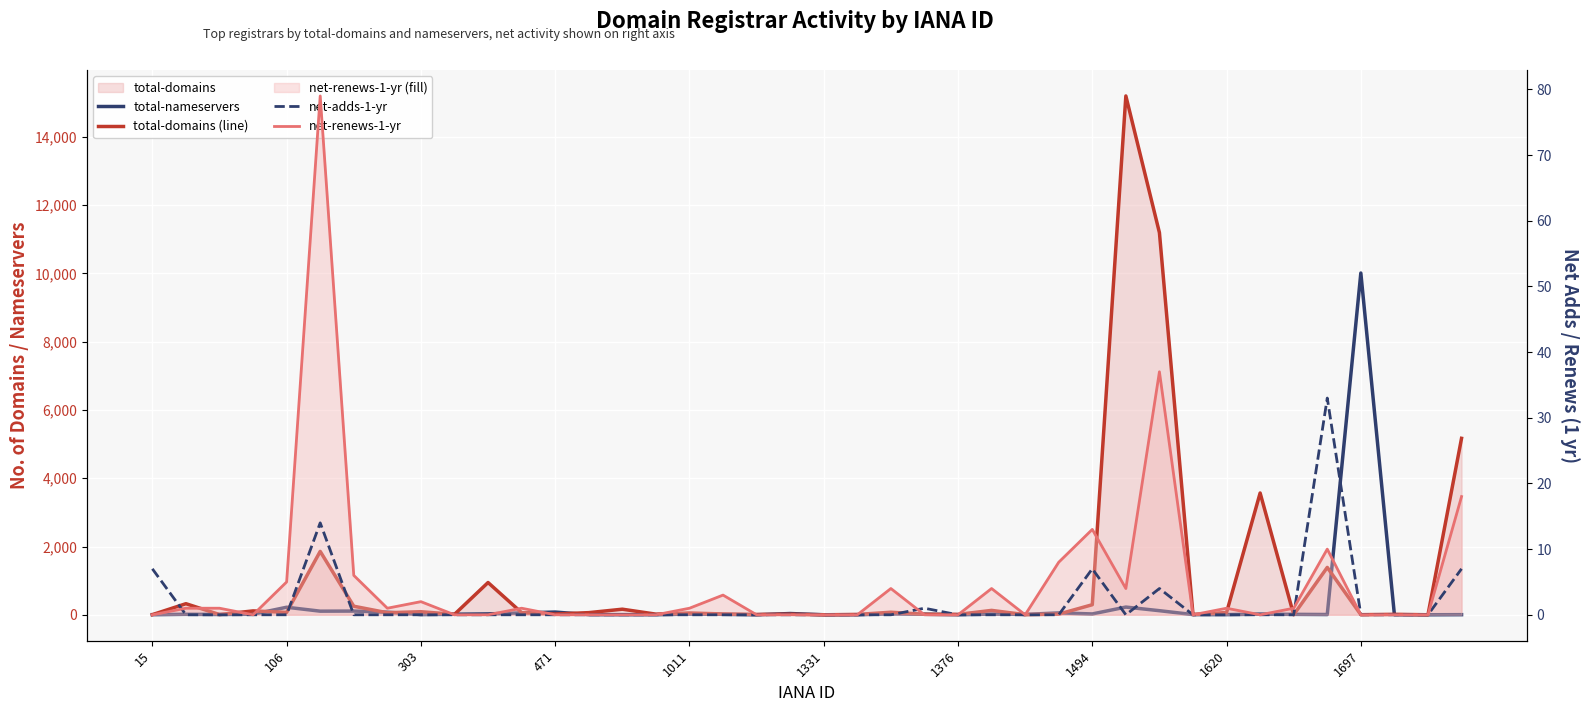

At which category is the sum across all series the highest?

29